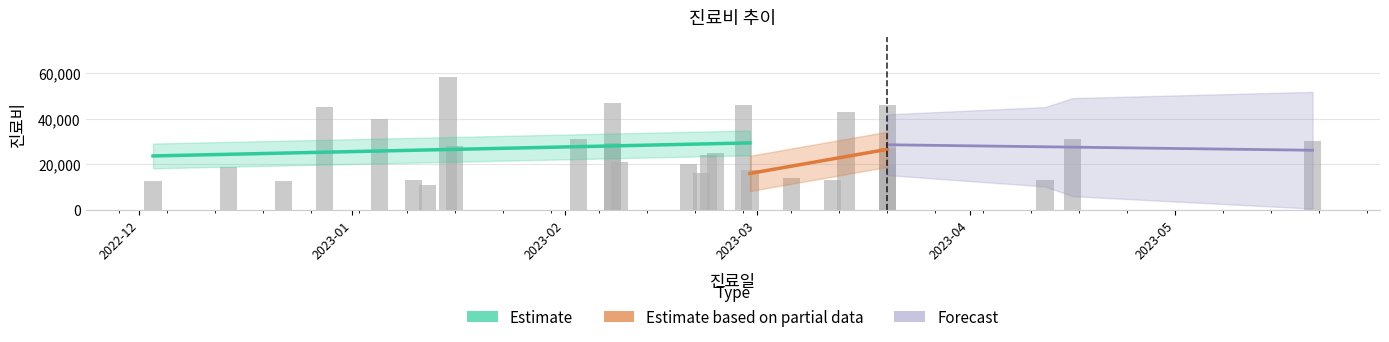

Which label corresponds to the smallest value in the chart?

2023-01-12